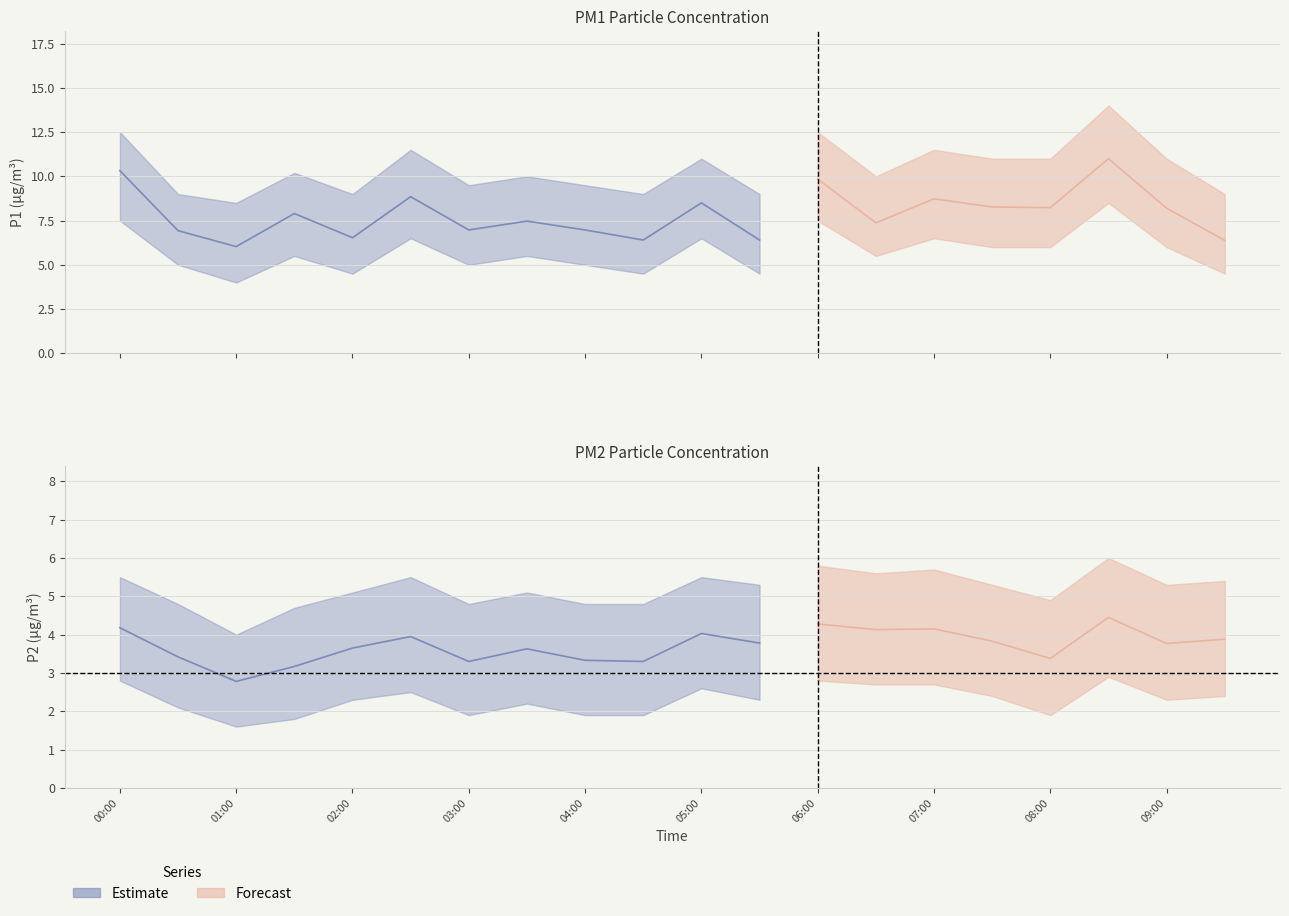

What is the approximate value of P1_lower at 08:00?

6.0